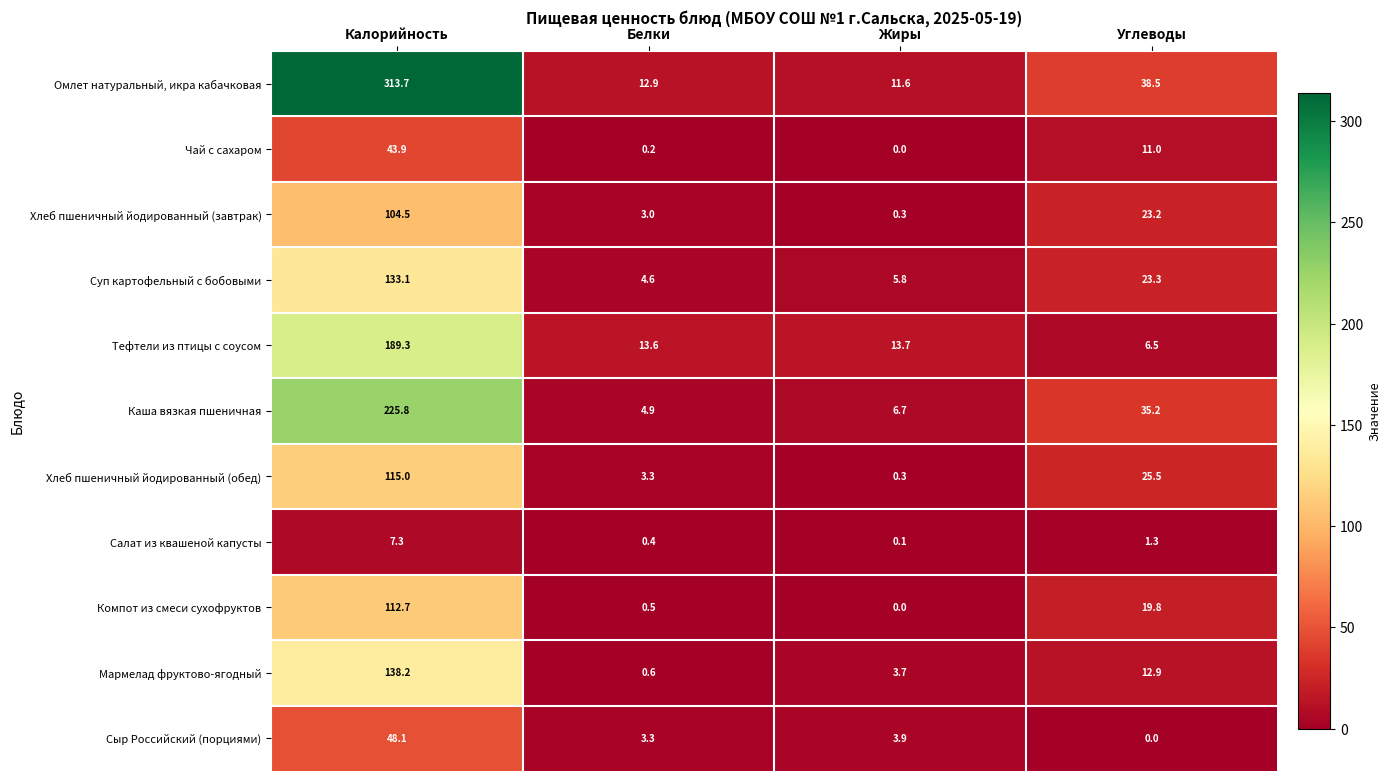

Rank the categories by Суп картофельный с бобовыми value from lowest to highest.

Белки, Жиры, Углеводы, Калорийность